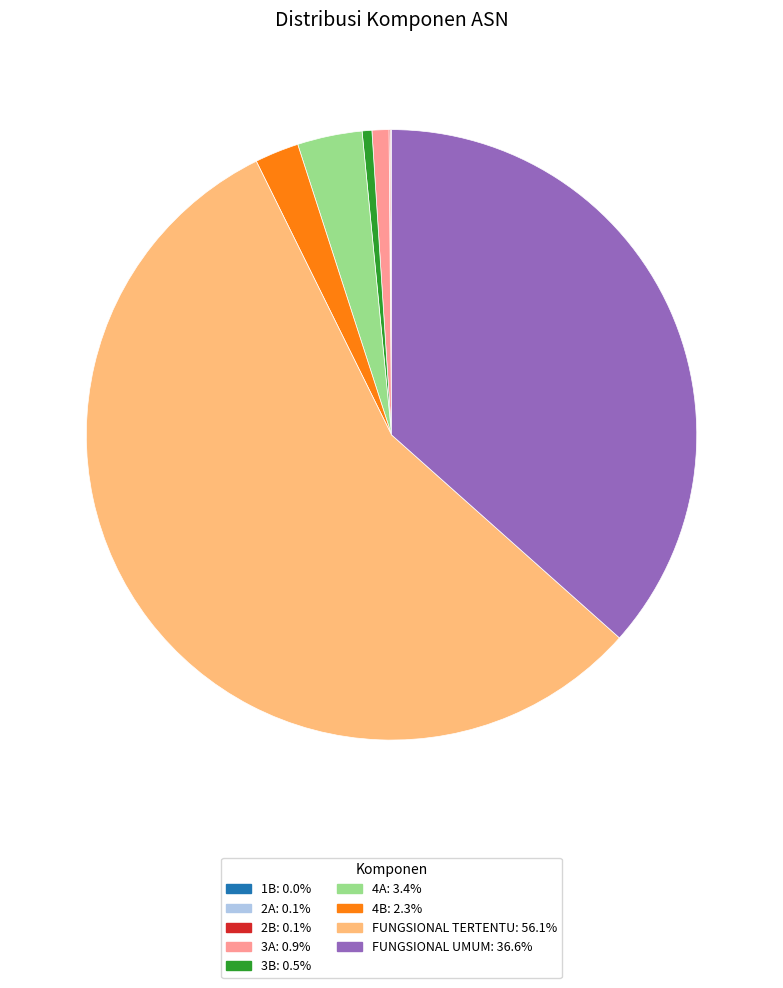

What is the largest slice in the pie chart?

FUNGSIONAL TERTENTU